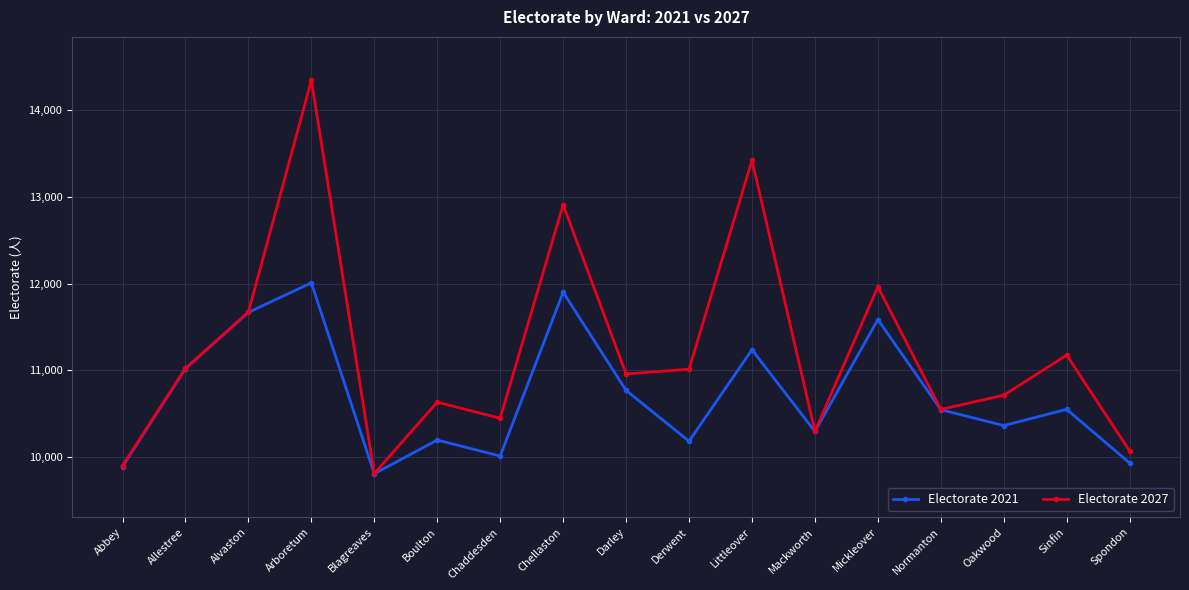

Is the value of Electorate 2021 at Normanton greater than the value of Electorate 2027 at Abbey?

Yes